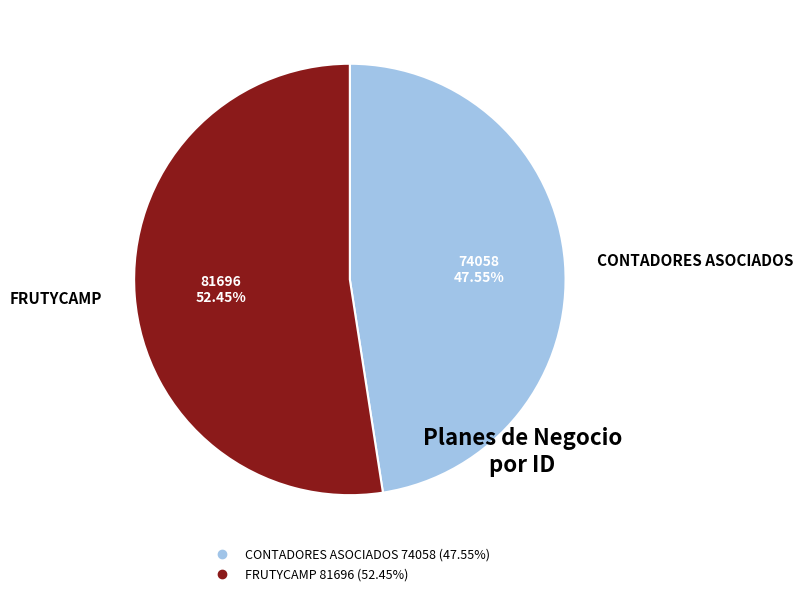

True or false: CONTADORES ASOCIADOS accounts for 48% of the total.

True